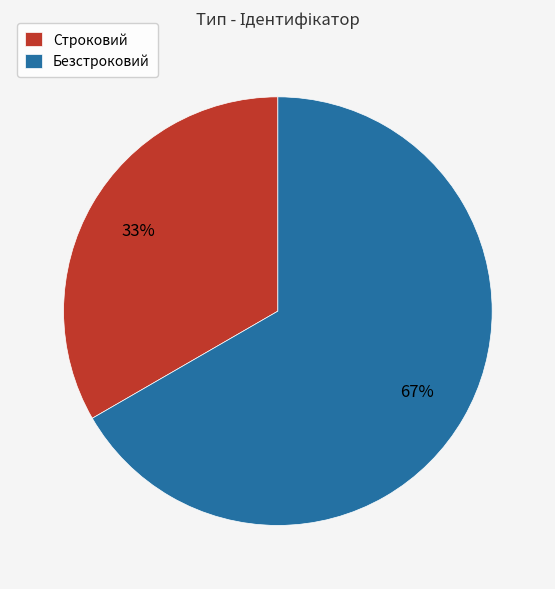

Which slice is the largest?

Безстроковий